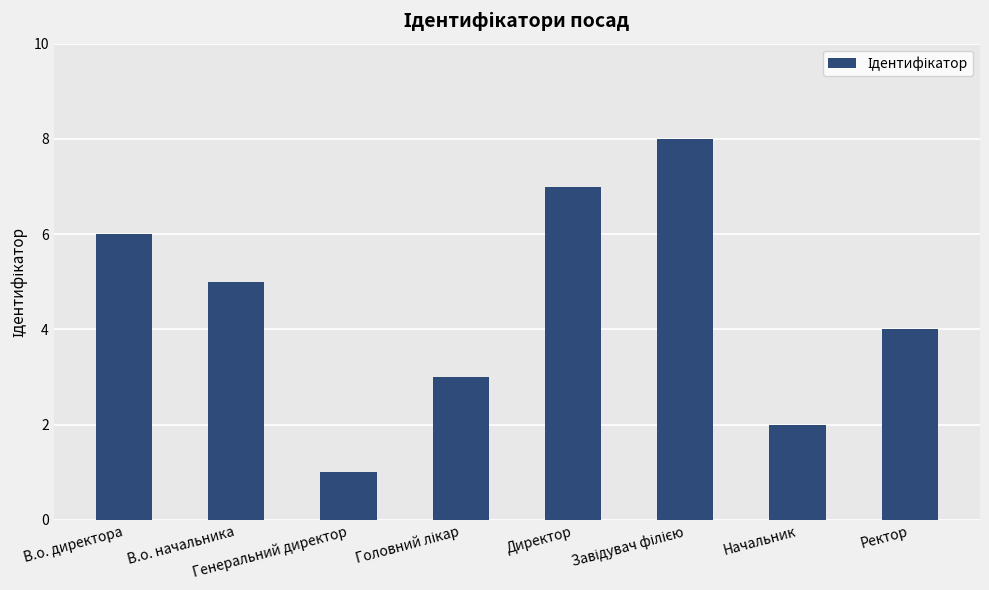

What is the maximum value shown in the chart?

8